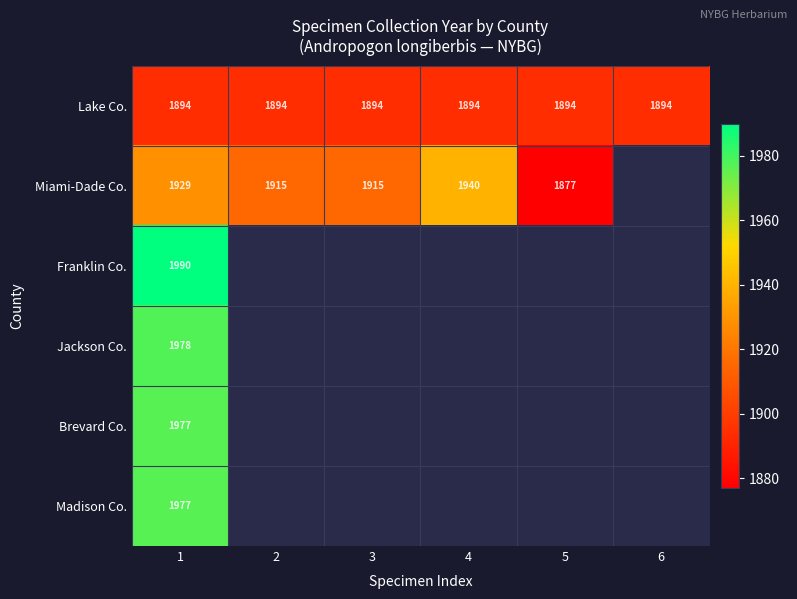

What is the sum of all Lake Co. values?

11364